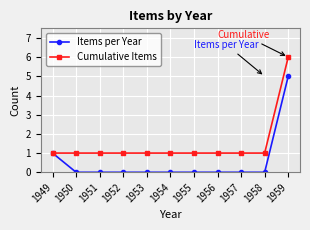

Rank the series by their maximum value, from lowest to highest.

Items per Year, Cumulative Items